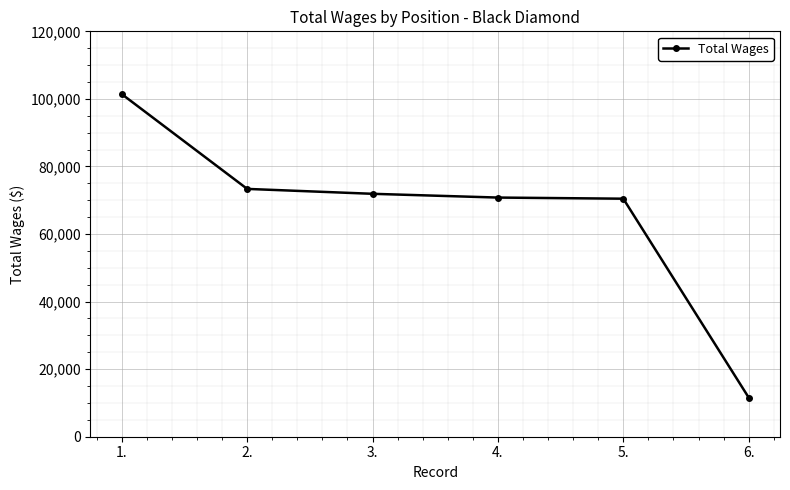

At which category does the chart reach its peak across all series?

1.